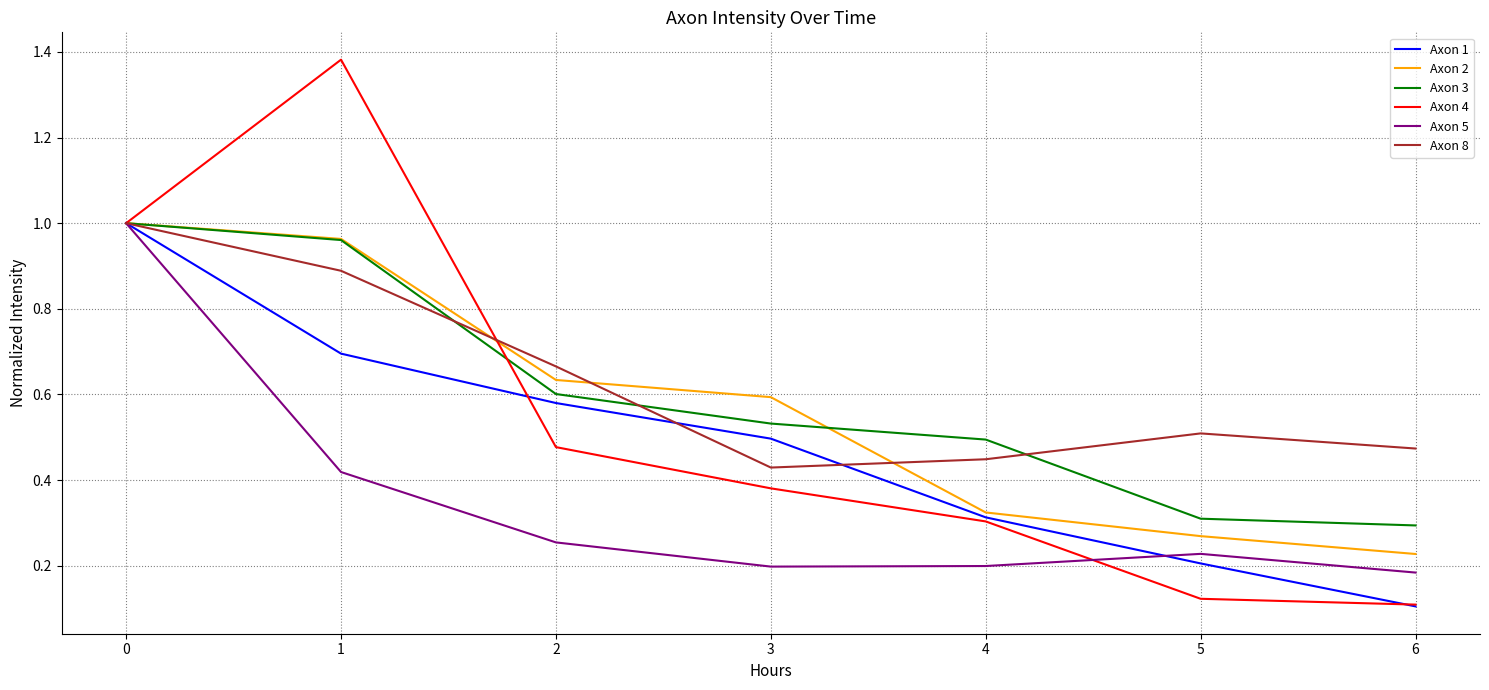

At 3, list the series in order from smallest to largest.

Axon 5, Axon 4, Axon 8, Axon 1, Axon 3, Axon 2